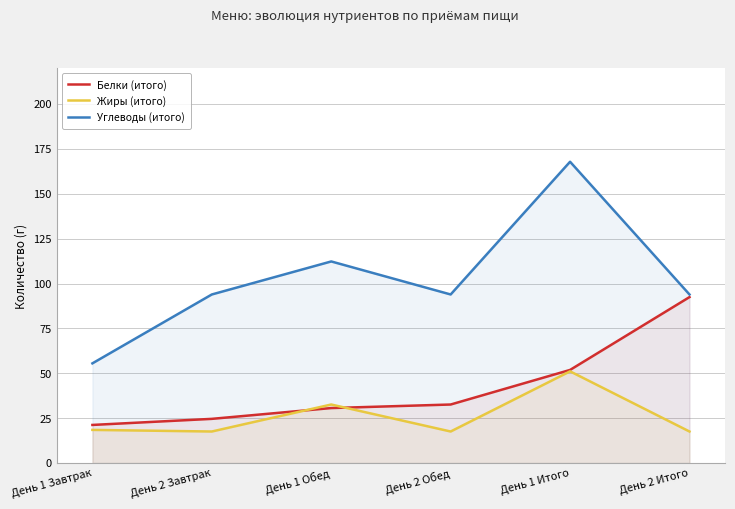

Is it true that Углеводы (итого) equals 166.6 at День 1 Обед?

False